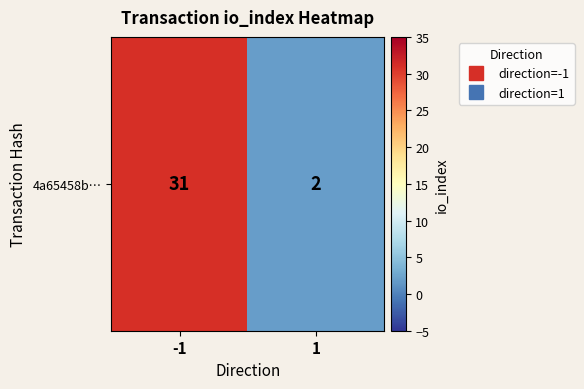

Between -1 and 1, which is larger?

-1